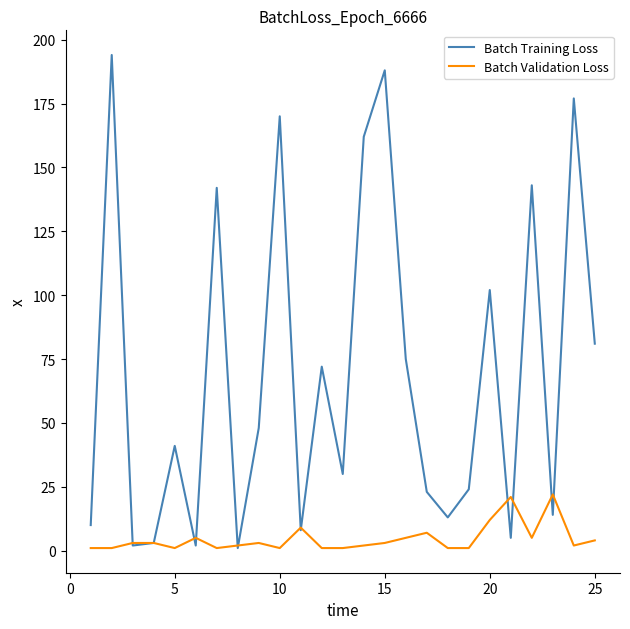

What is the highest value of the Batch Validation Loss series?

22